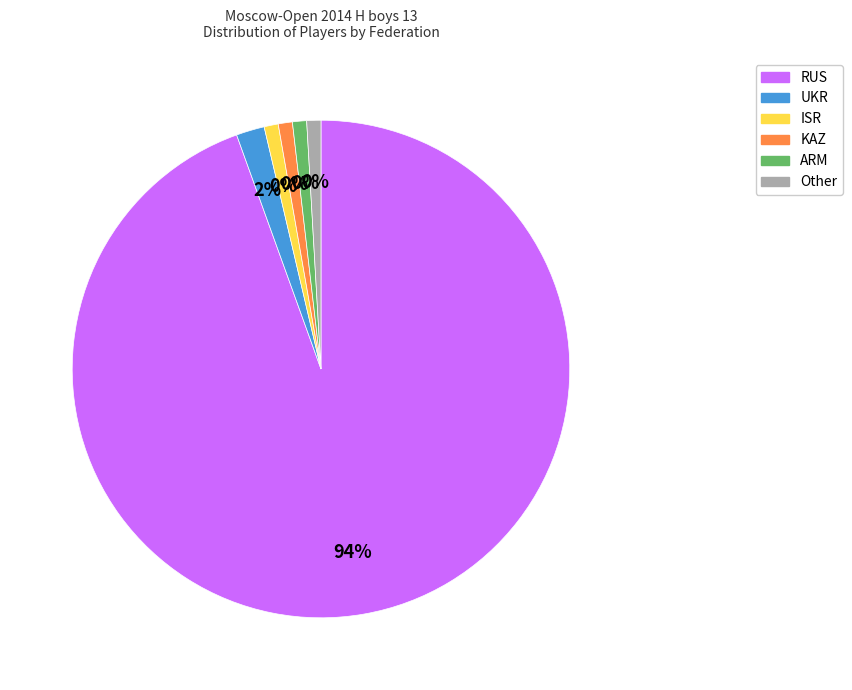

To the nearest percent, what is the difference between the largest and smallest slice percentages?

94%